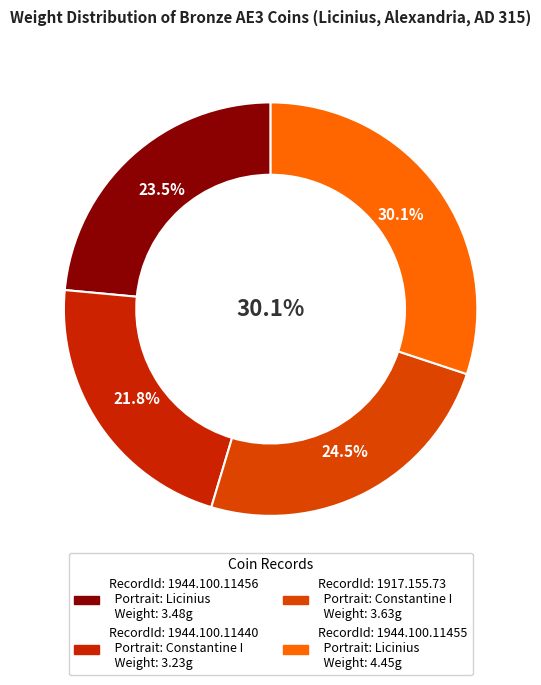

Combined, what portion of the pie is 1944.100.11455 and 1944.100.11440?

51.9%